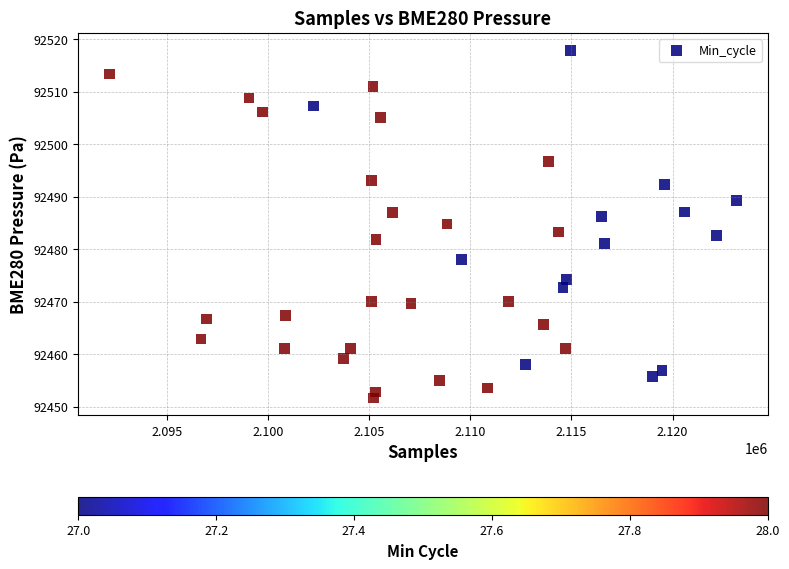

What is the range of Y values (max minus min)?

66.3